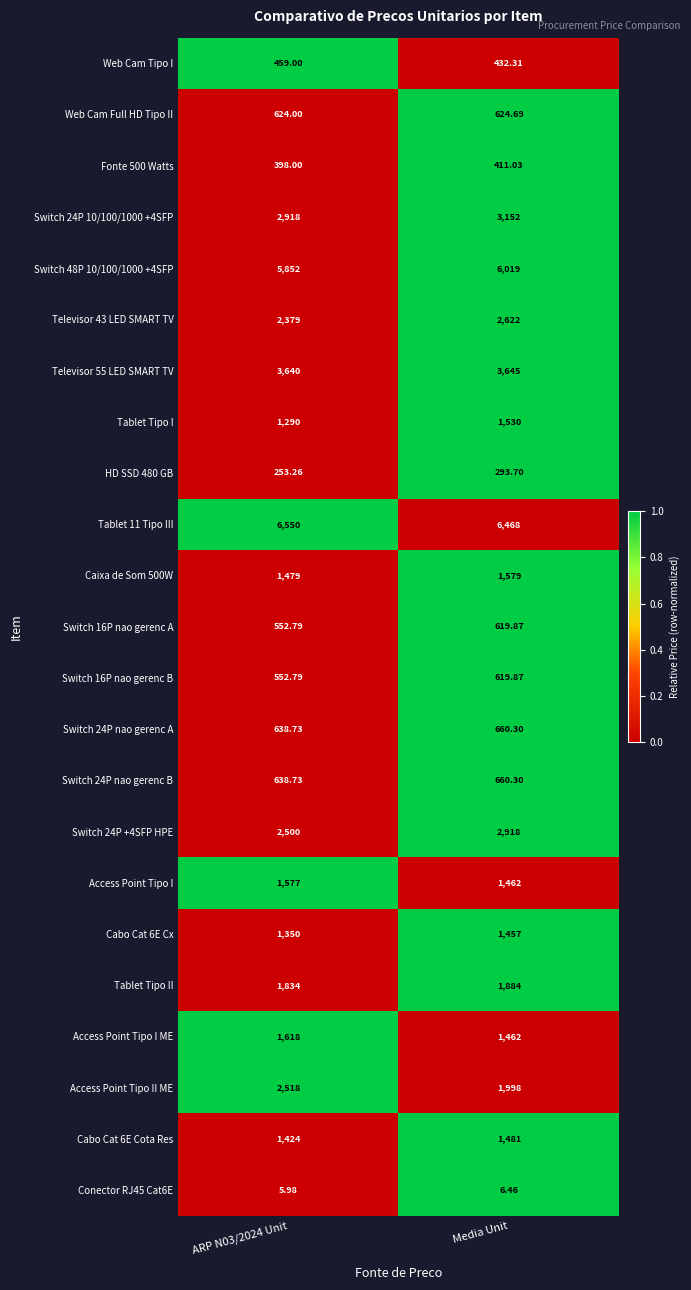

Which series has the largest total across all categories?

Tablet 11 Tipo III